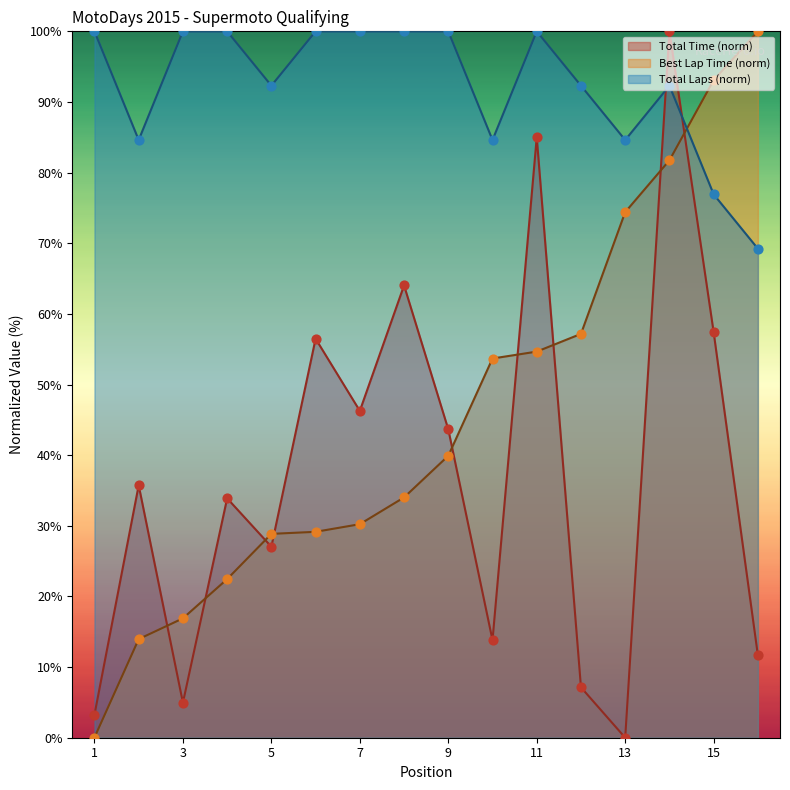

Which series has the widest spread of Y values?

Total Time